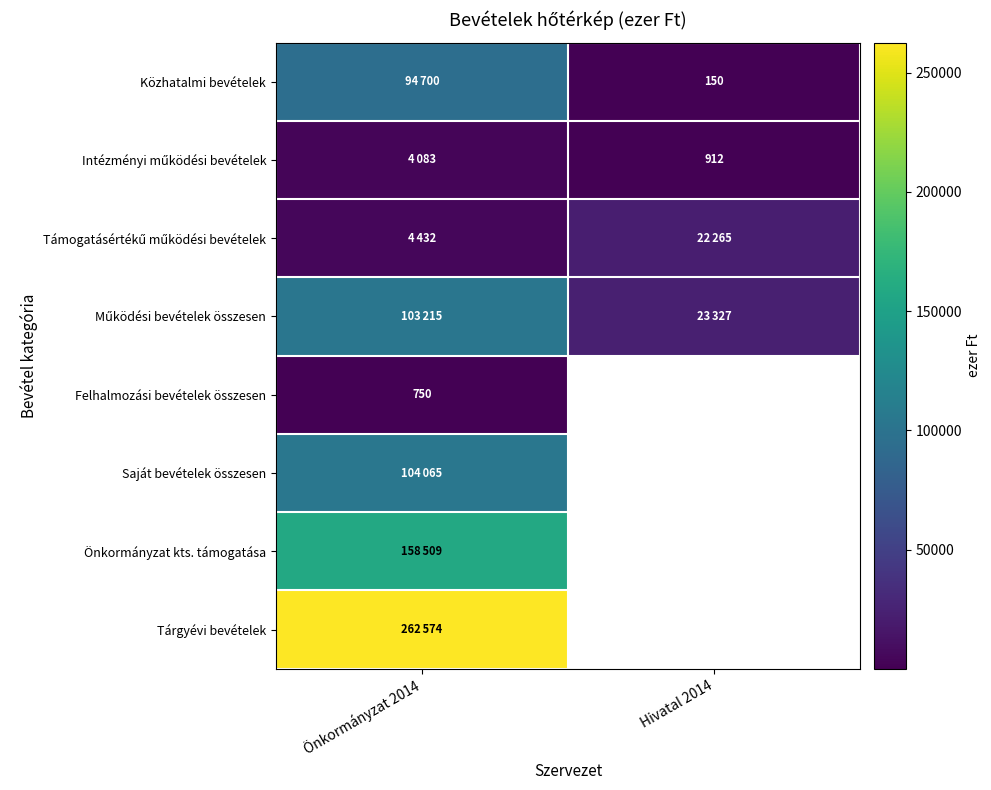

True or false: Felhalmozási bevételek összesen has a value of 339 at Önkormányzat 2014.

False